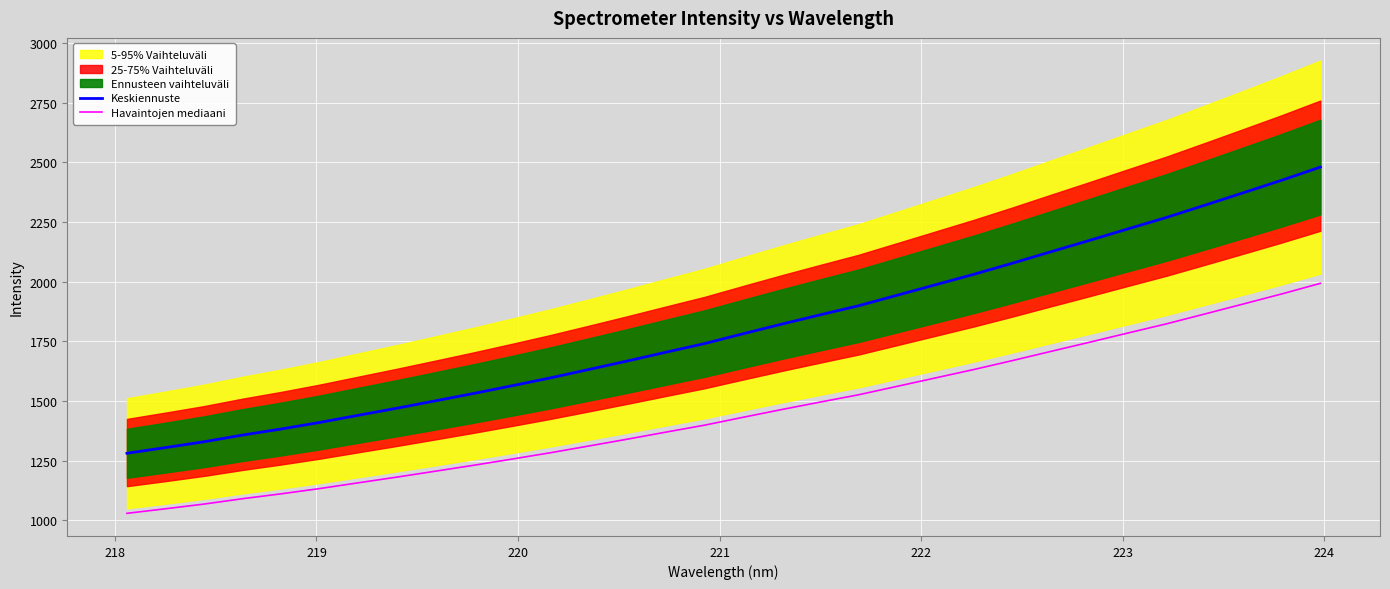

What is the lowest value of the Keskiennuste series?

1281.5